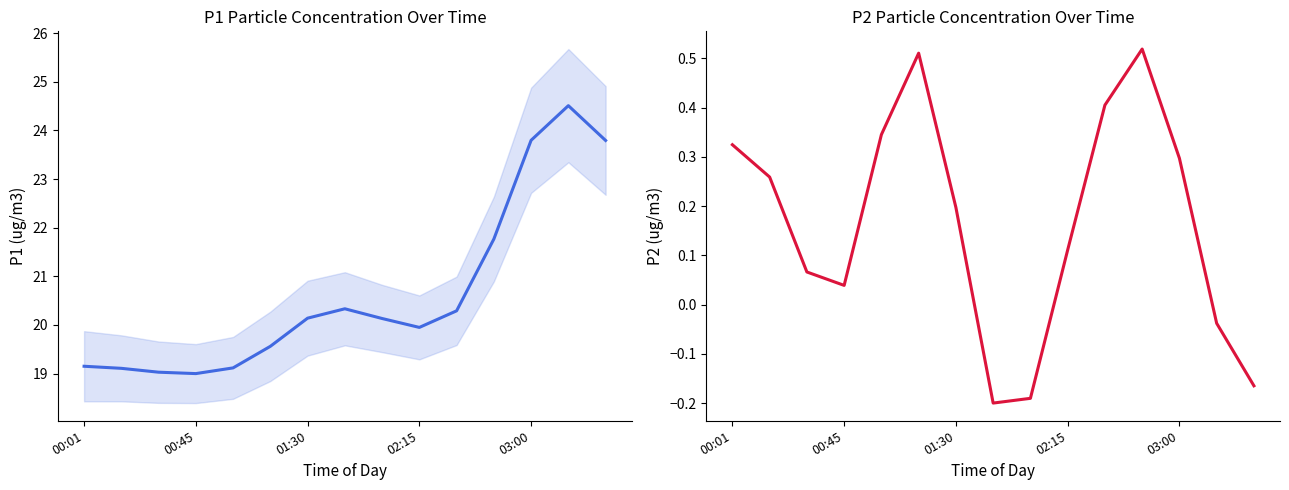

In P1, how many points are higher than both neighbors (excluding endpoints)?

2